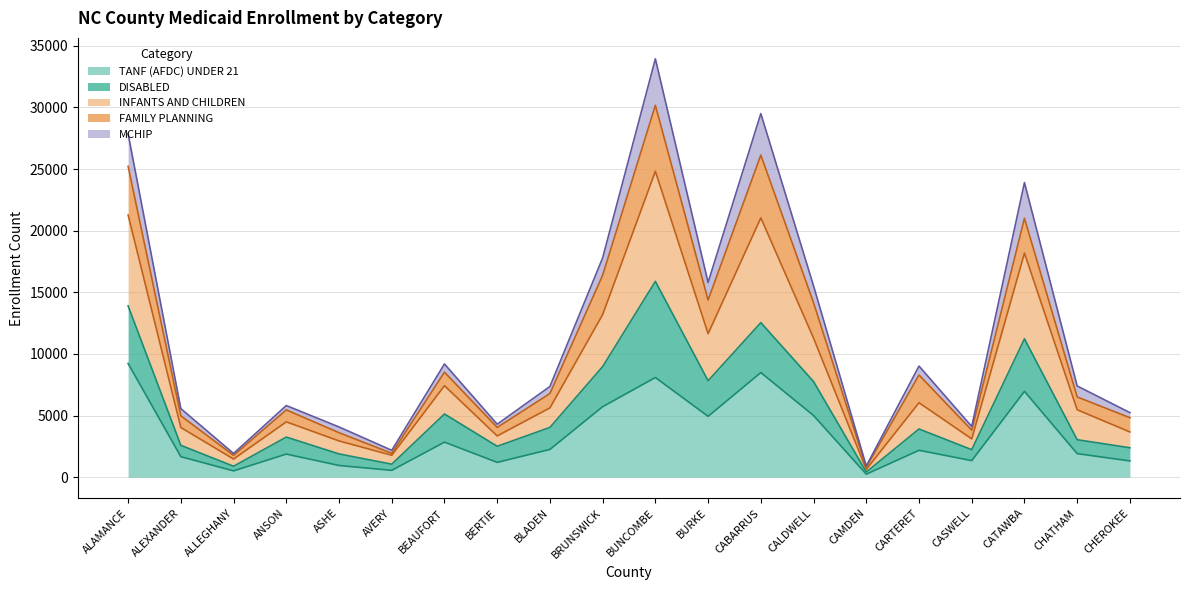

What is the greatest value displayed?

33950